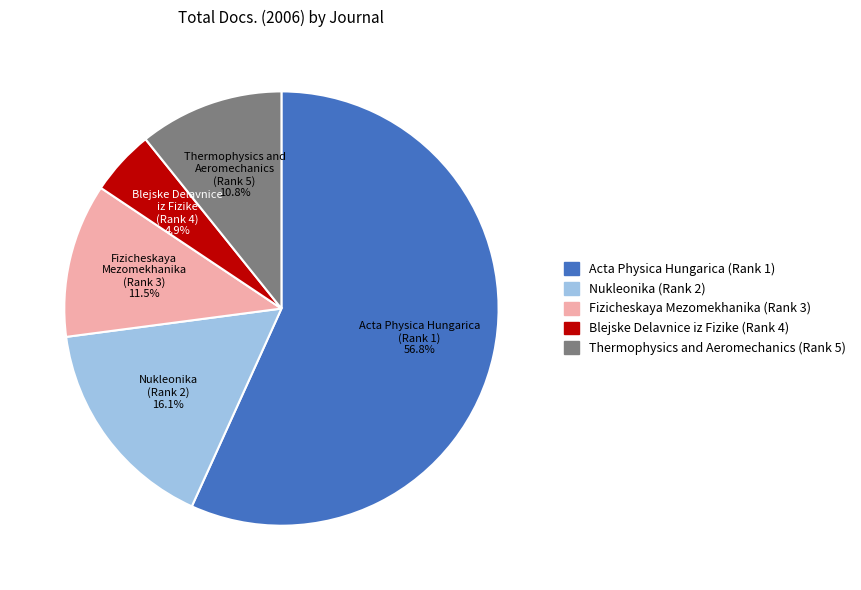

Which category has the smallest portion of the pie?

Blejske Delavnice iz Fizike (Rank 4)